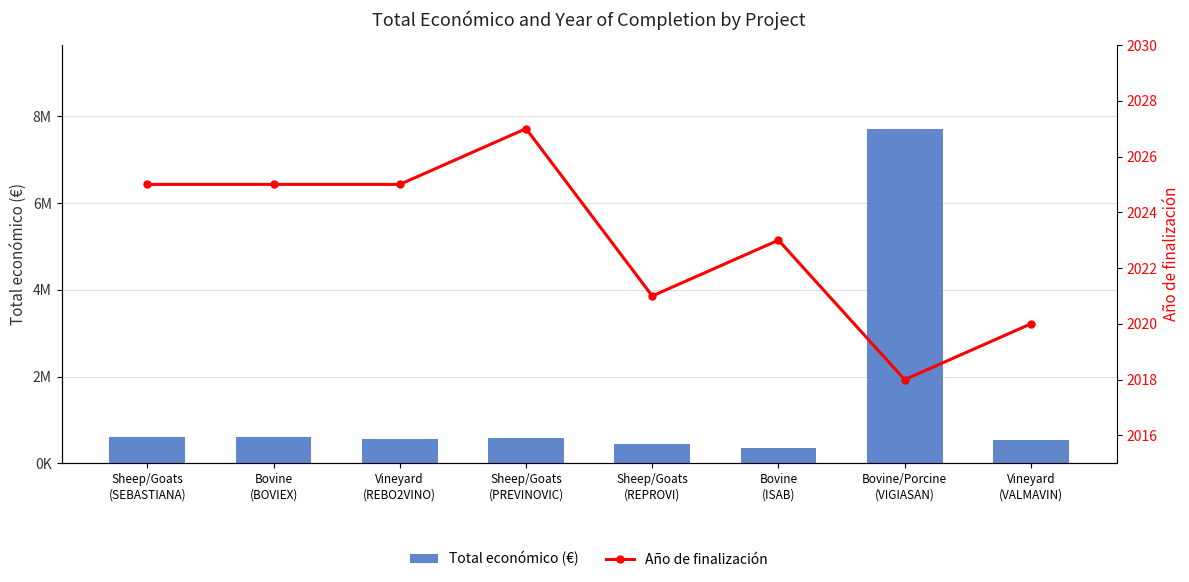

Read the Total económico (€) value at Vineyard
(REBO2VINO), to the nearest 100.

563700